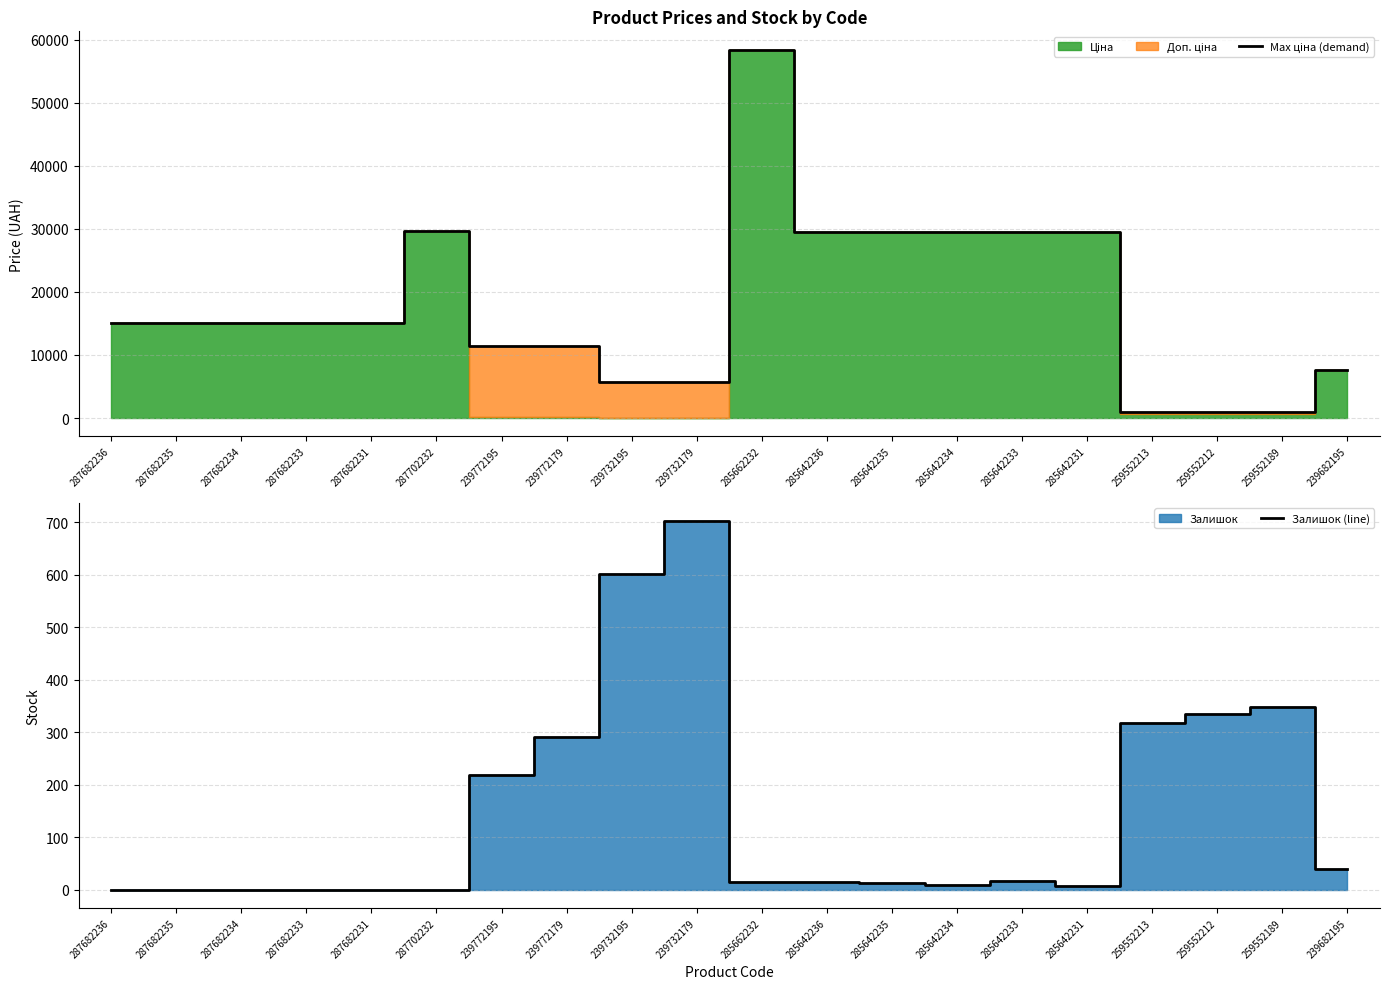

List the series in order of their peak value, lowest first.

Залишок (line), Max ціна (demand)